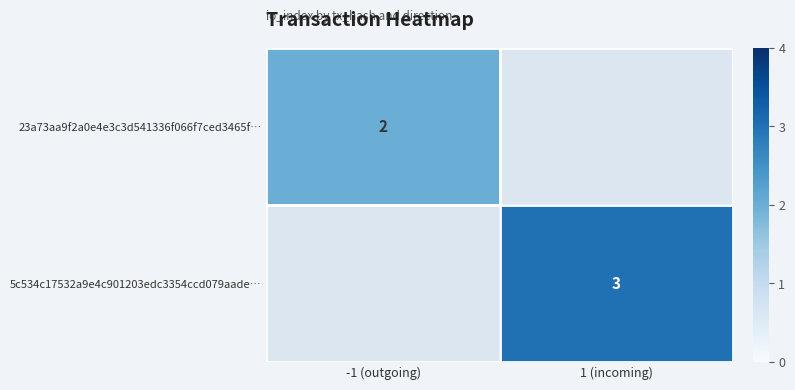

The 23a73aa9f2a0e4e3c3d541336f066f7ced3465f… series shows 1 at -1 (outgoing). True or false?

False